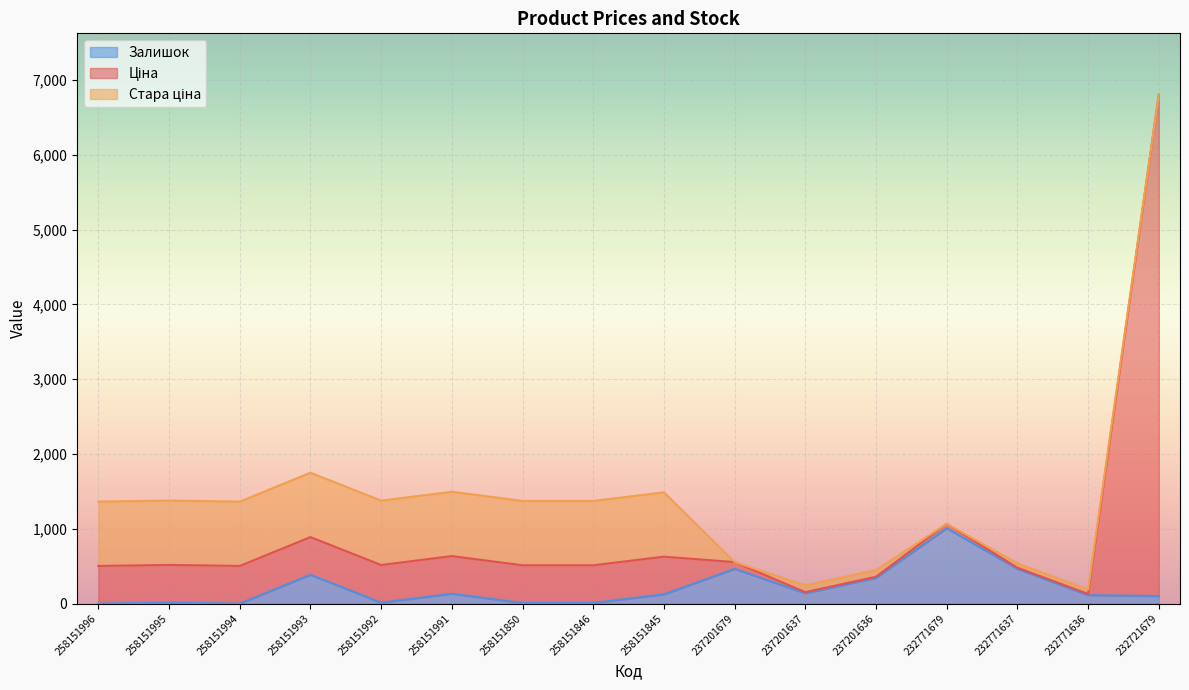

How many values in the Залишок series exceed 124?

7